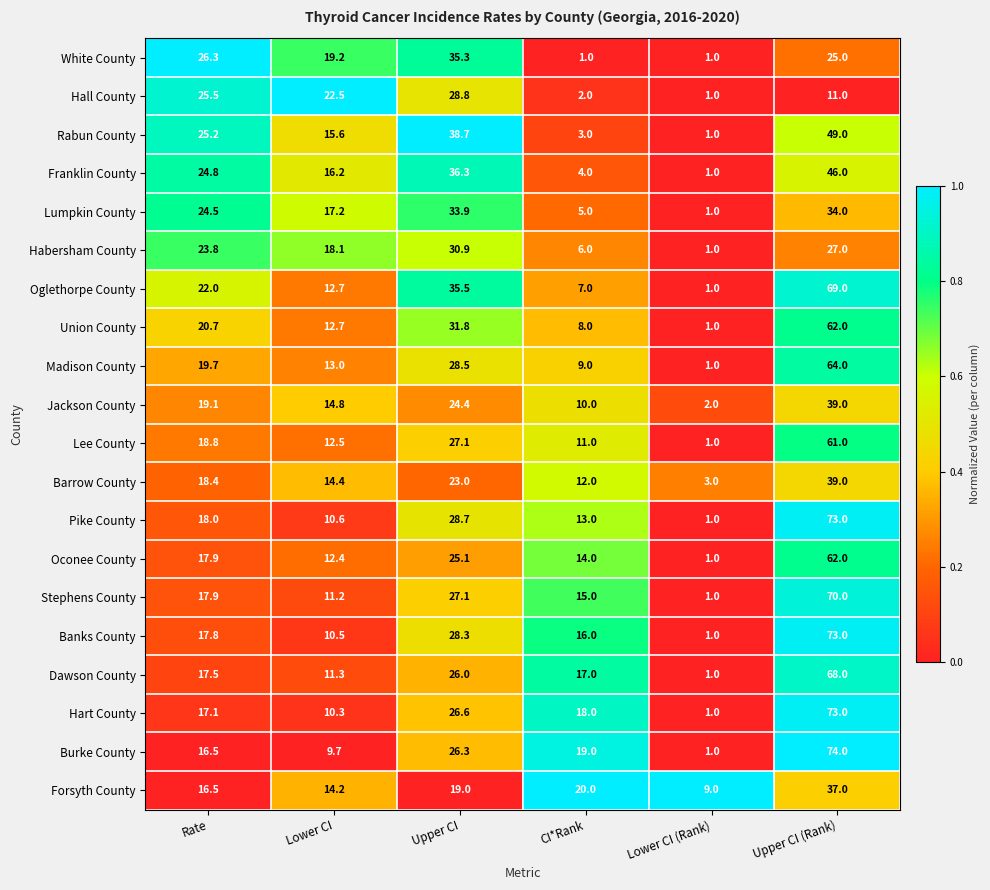

Which series has the largest range (max minus min)?

Burke County